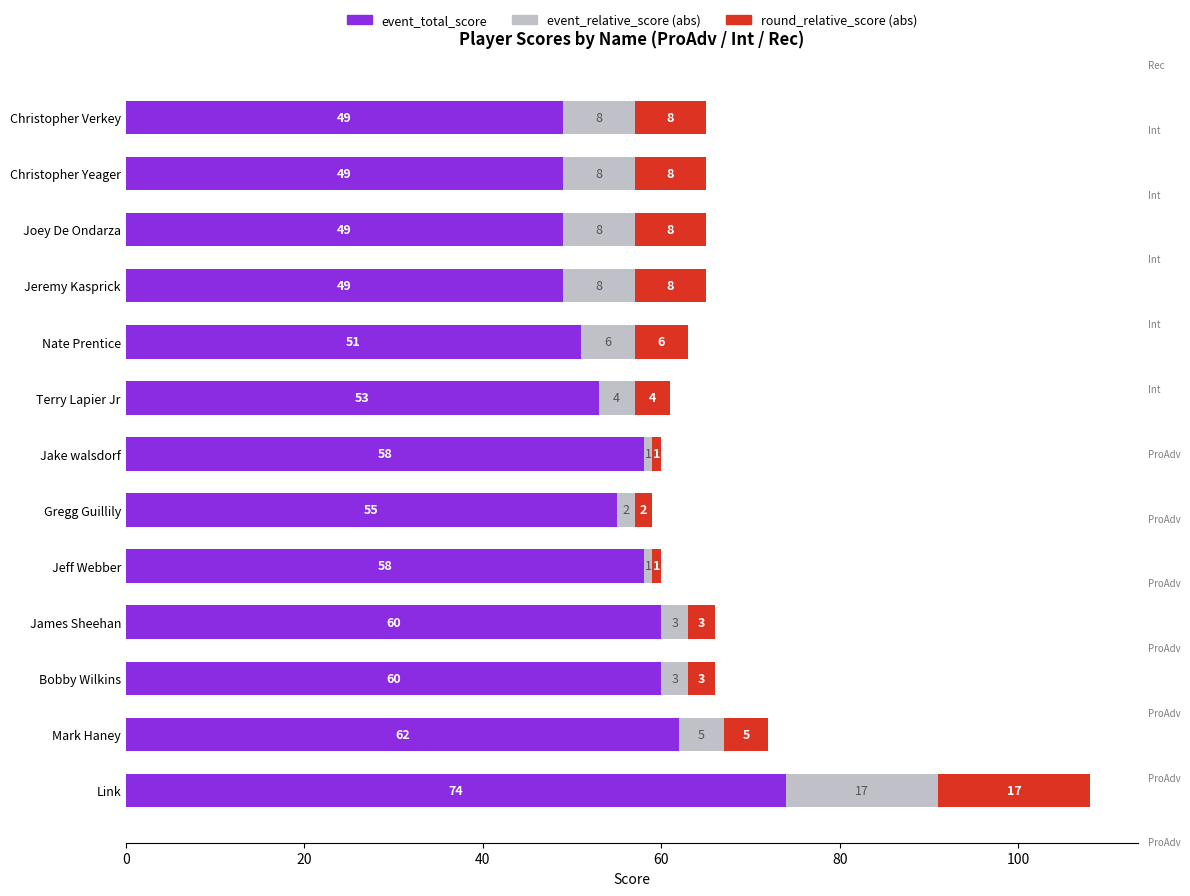

At which category is the sum across all series the highest?

Link